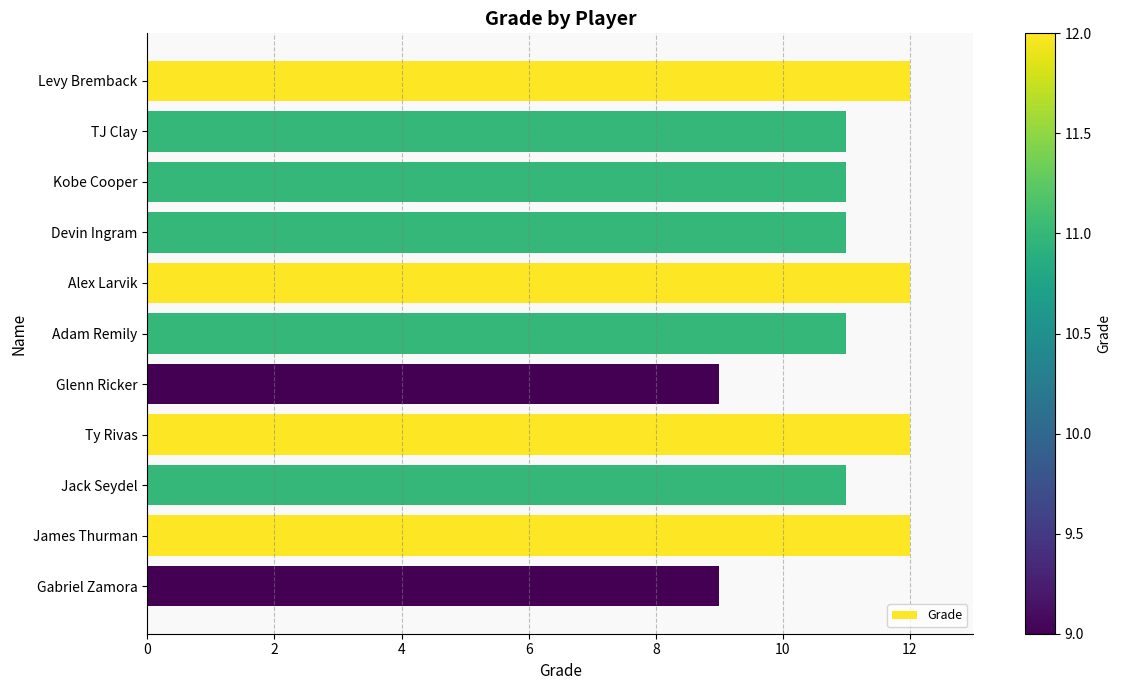

What is the smallest value displayed?

9